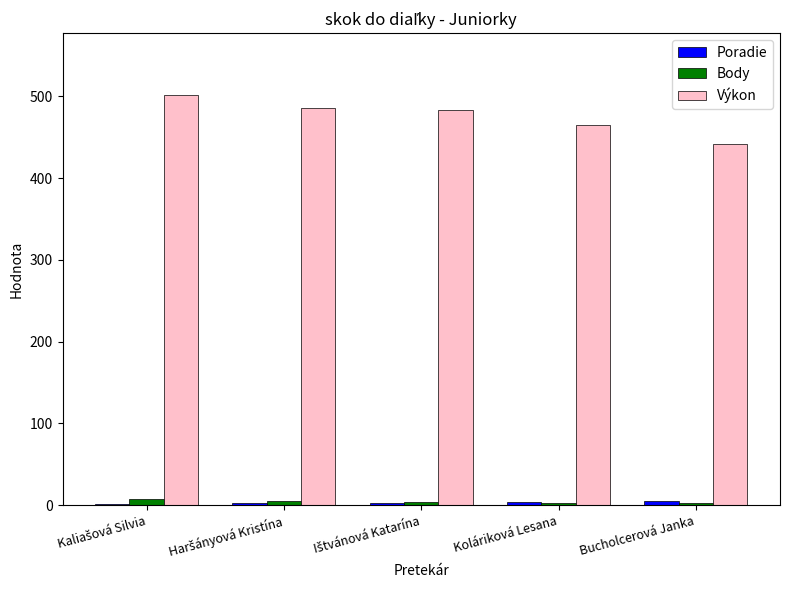

Does the chart contain stacked bars?

No